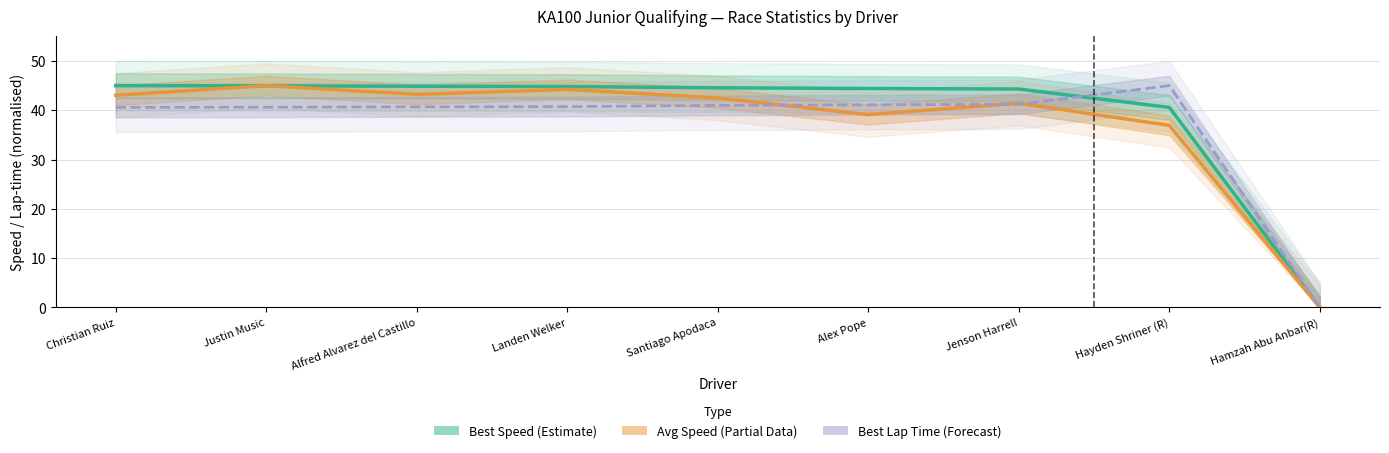

What position from the left is Justin Music?

2